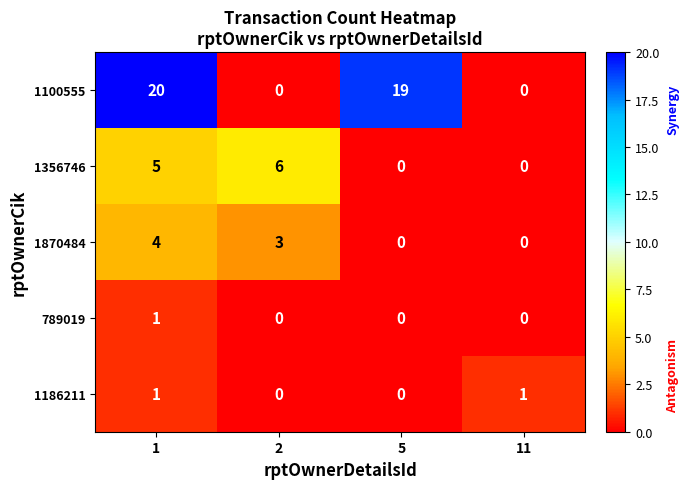

The value of 1870484 at 11 is 0. True or false?

True